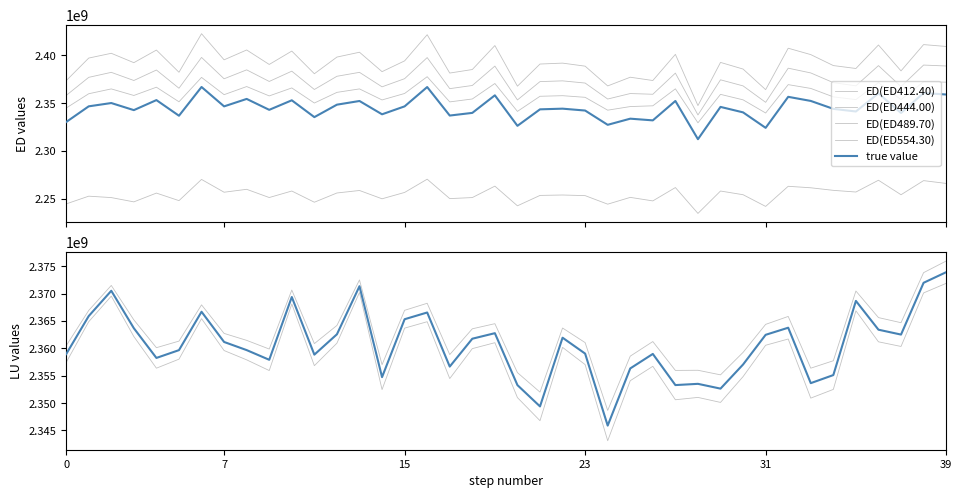

True or false: LU(LU443.40) and LU(LU411.80) cross at least once.

False